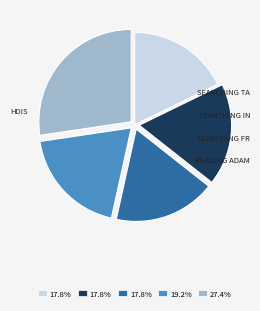

Does any single category account for the majority?

No